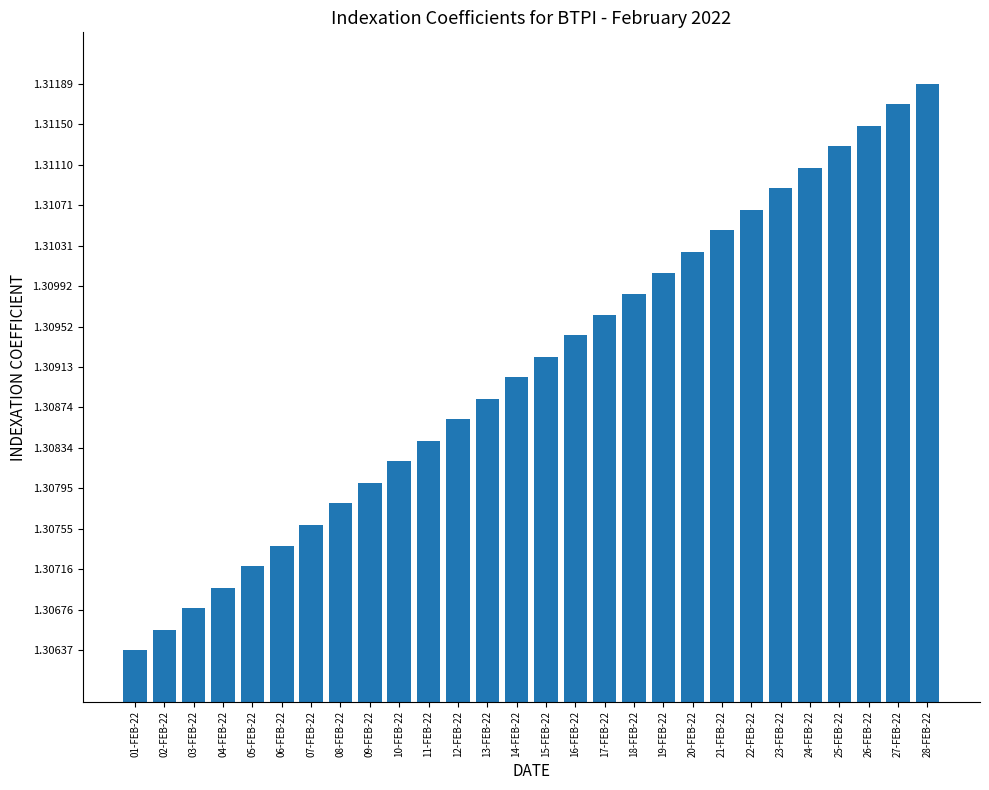

The value at 10-FEB-22 is 0.4. True or false?

False